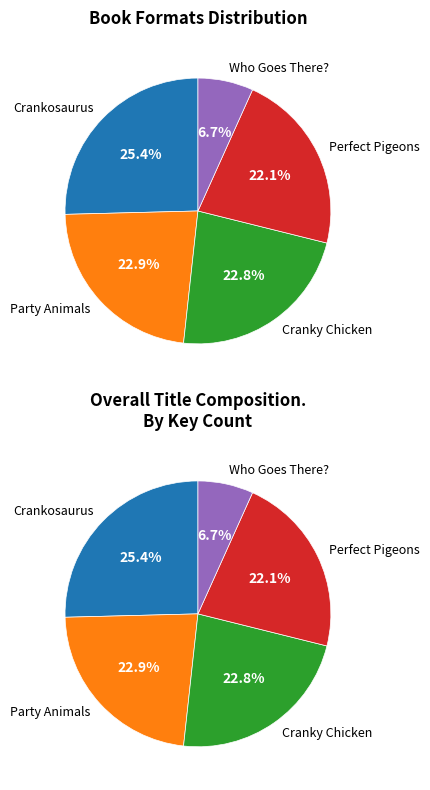

Is there any slice that represents more than half of the pie?

No